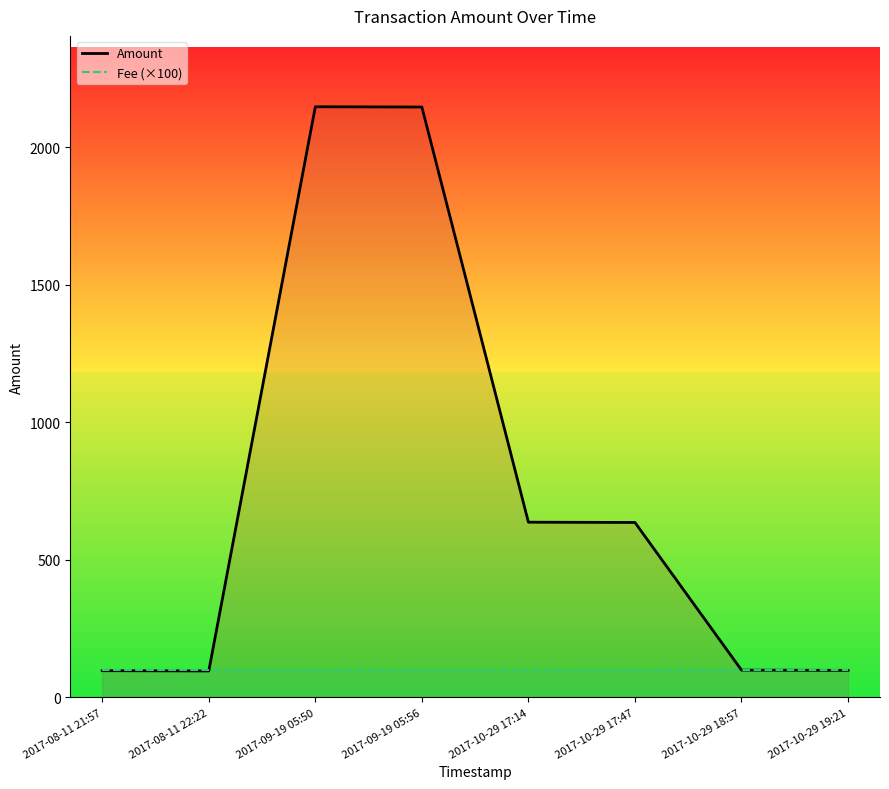

What is the spread (max minus min) of values at 2017-09-19 05:50?

2046.7